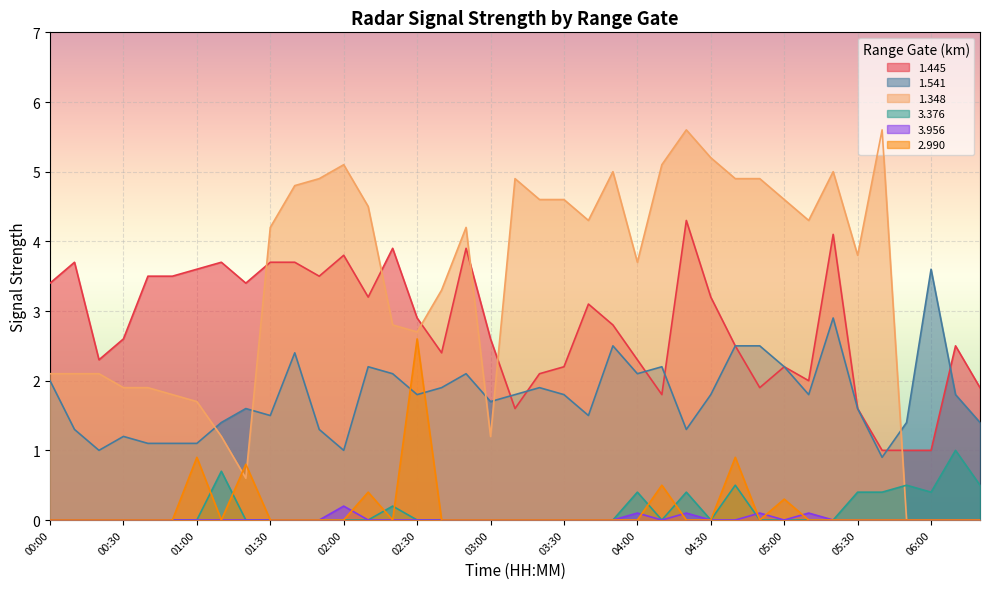

True or false: 3.956 has more than 2 points higher than both neighbors.

True